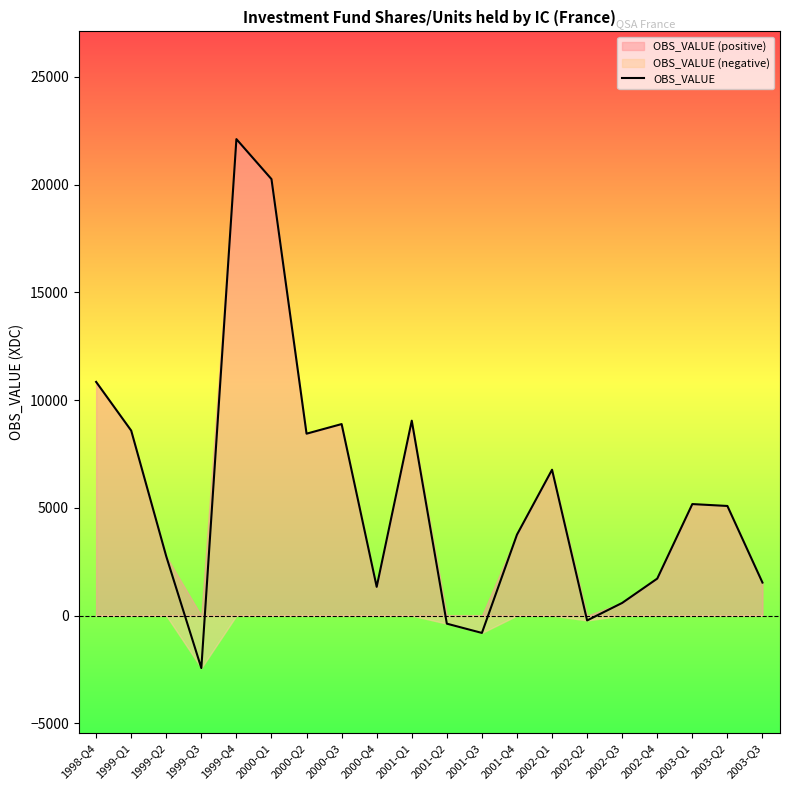

What position from the left is 2002-Q1?

14